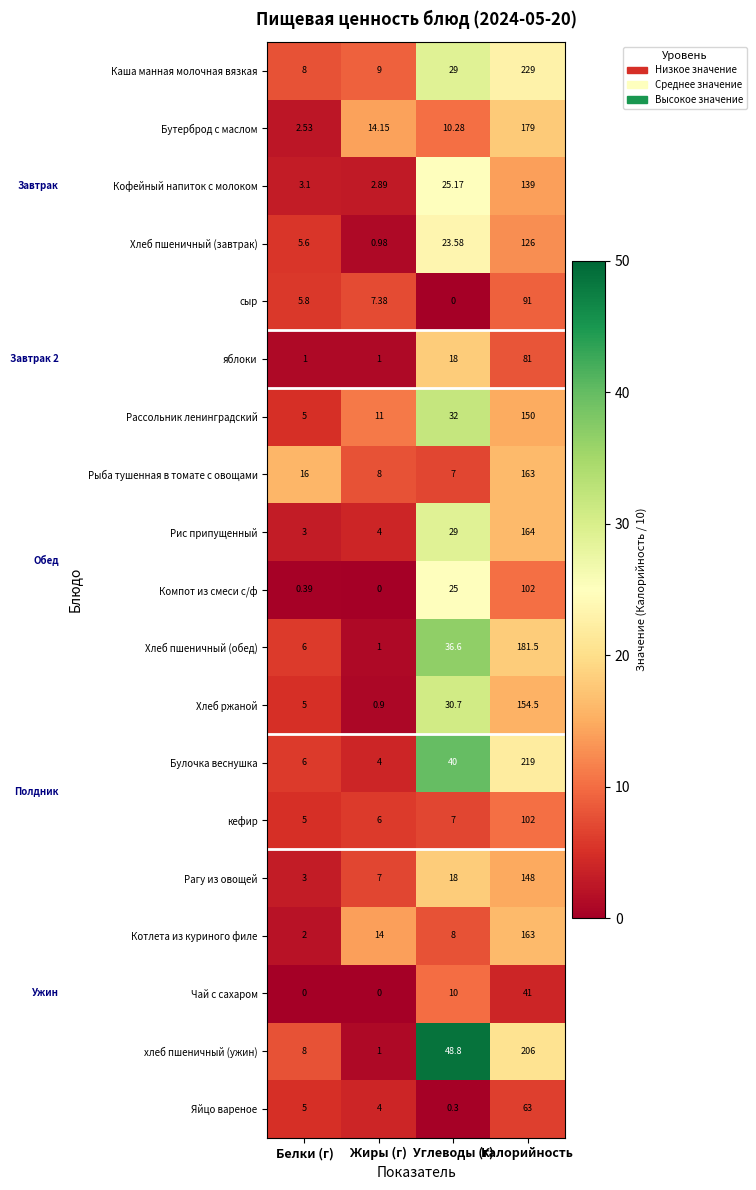

List the labels in order of Хлеб пшеничный (обед) value, largest first.

Калорийность, Углеводы (г), Белки (г), Жиры (г)